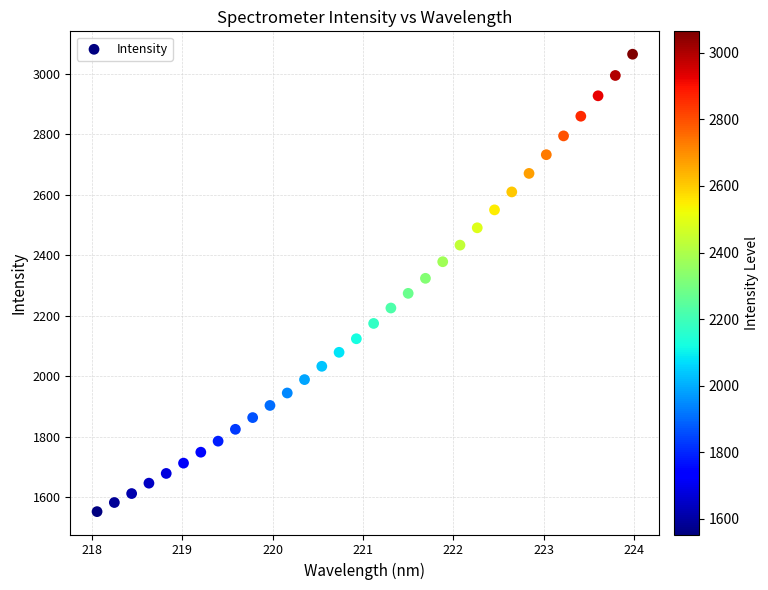

What is the range of Y values (max minus min)?

1511.1